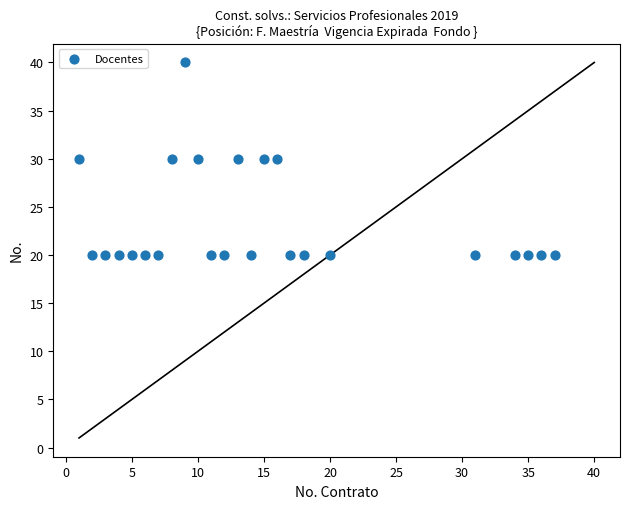

What is the range of X values (max minus min)?

36